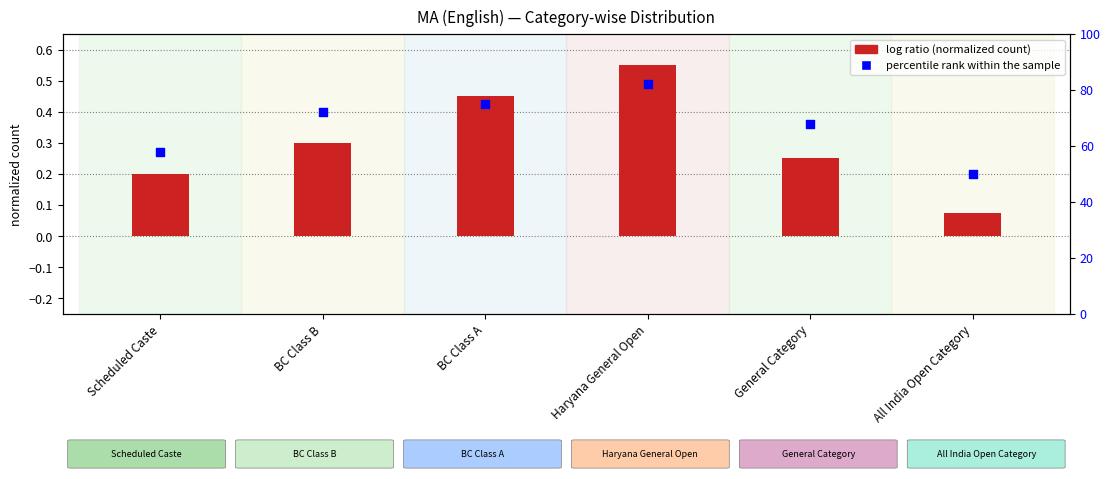

Which series contains the lowest Y value?

log ratio (normalized count)